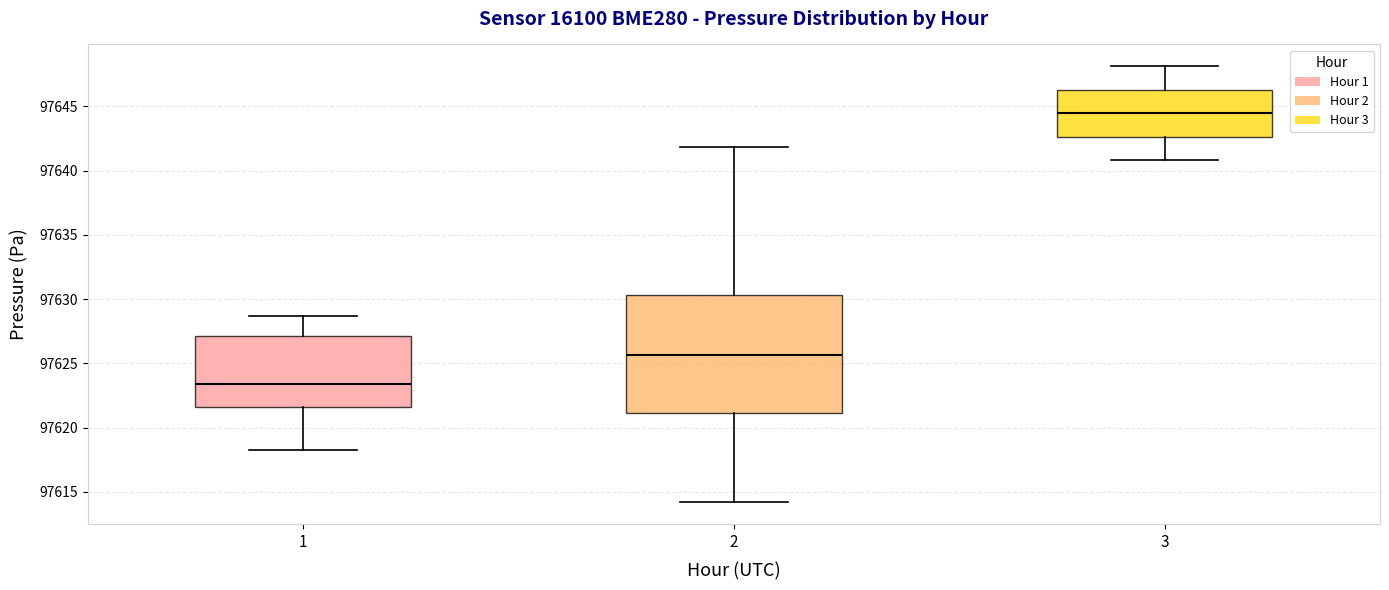

Where is the upper edge of the box at x = 1 on the y-axis? The values are not printed on the chart, so give them approximately, as read against the axis.

97627.0